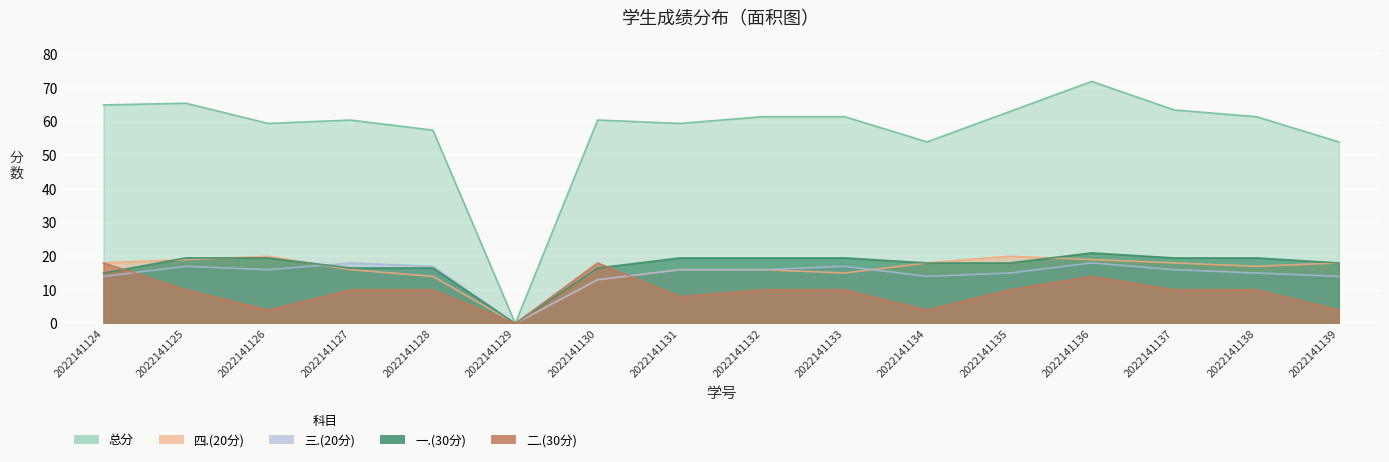

True or false: 四.(20分) and 一.(30分) intersect in this chart.

True